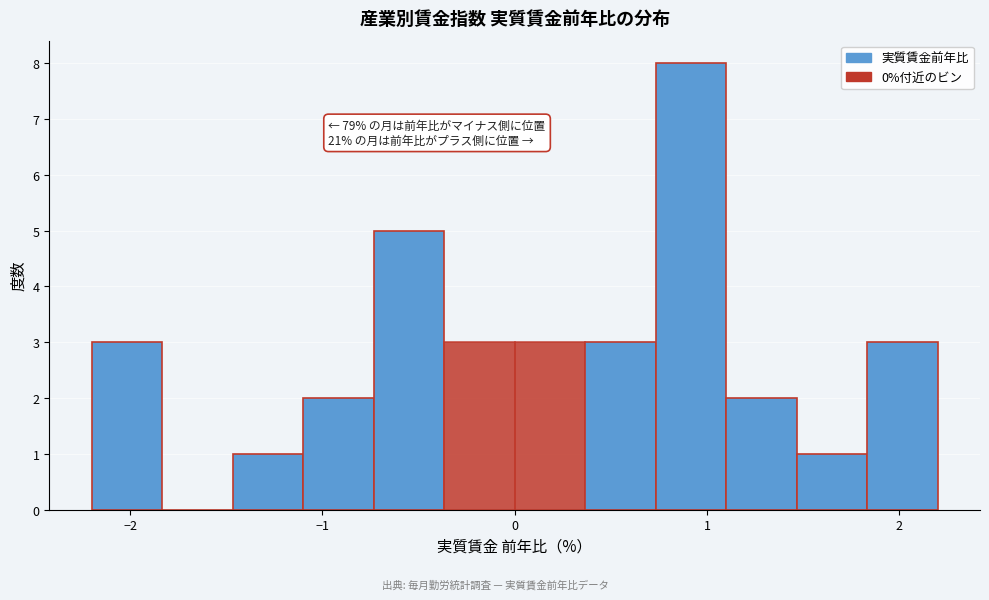

Read against the x-axis, roughly where is the centre of the tallest bar?

0.9